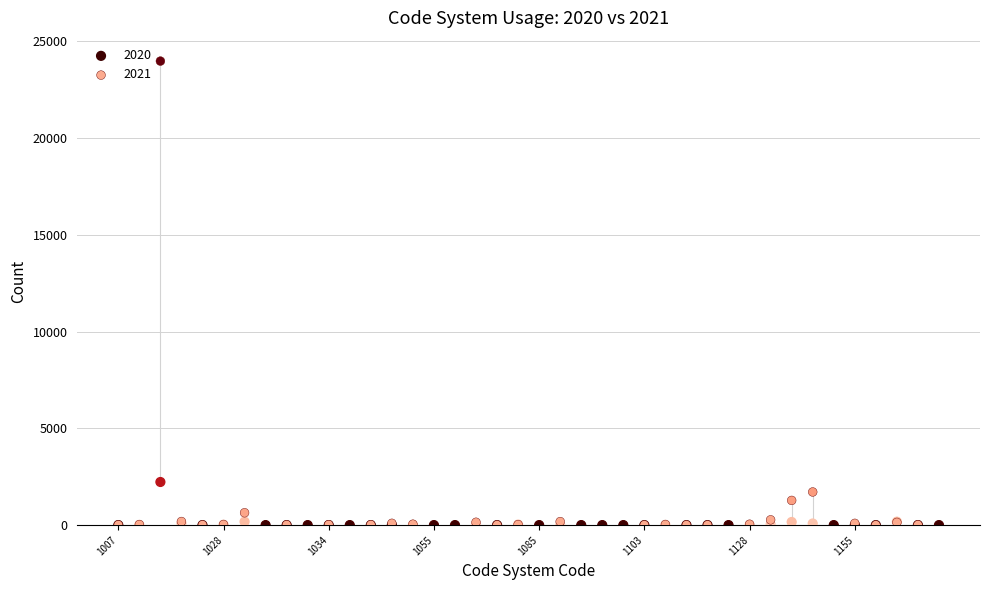

Across all series, what Y value is closest to 11991?

2228